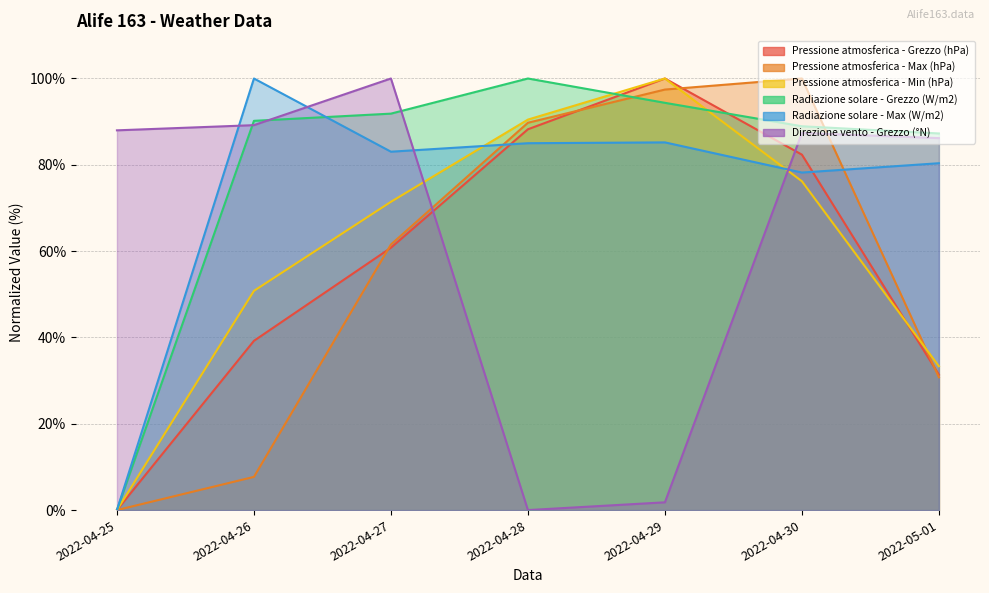

What is the value of the Radiazione solare - Grezzo (W/m2) point at the 5th from the left?

94.4